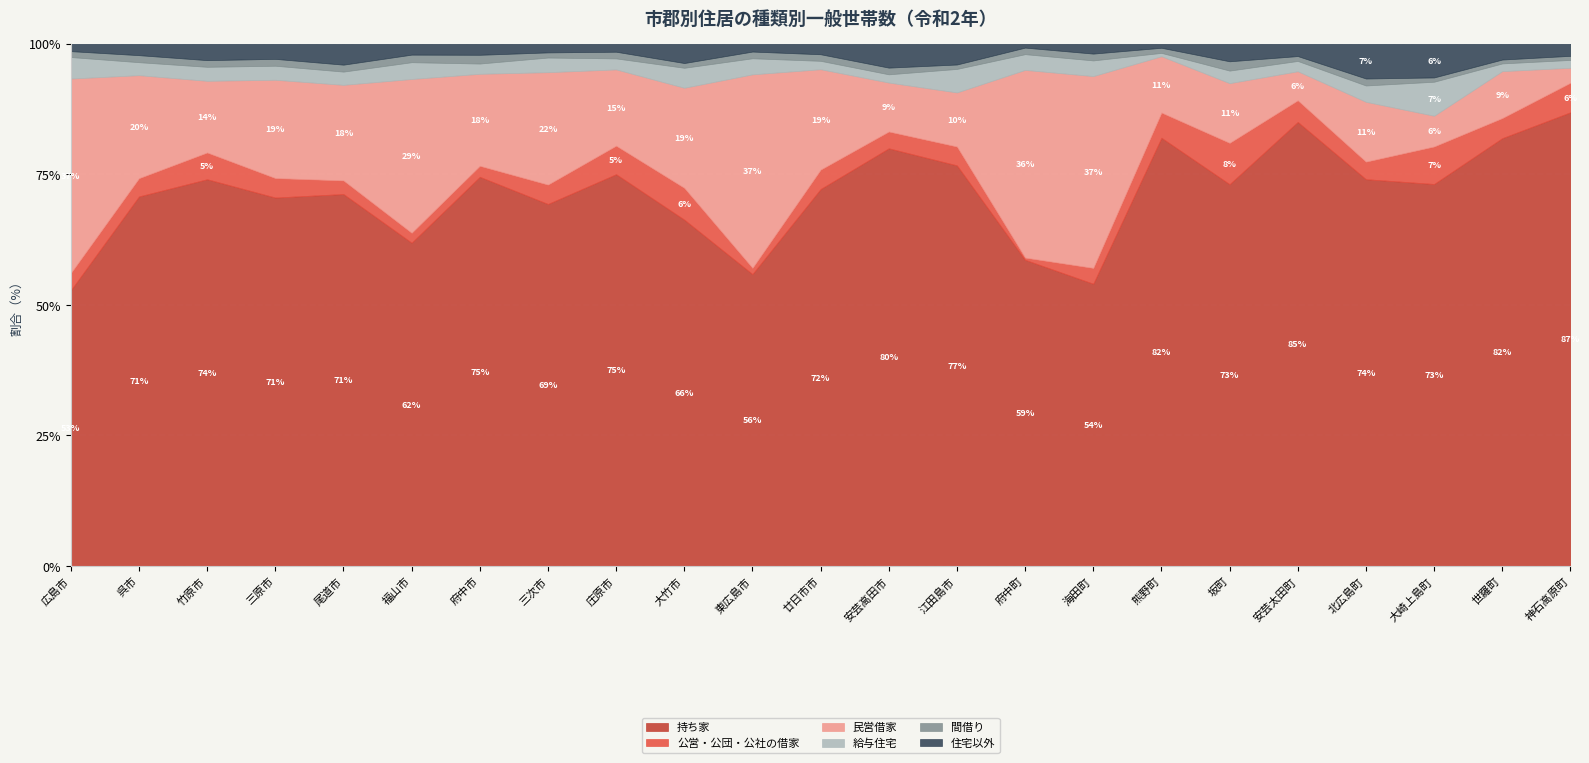

What position from the right is 庄原市?

15